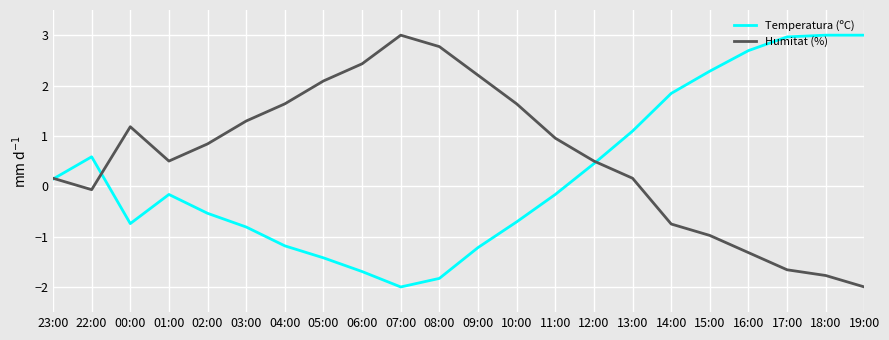

At which label does Humitat (%) first exceed 0?

23:00